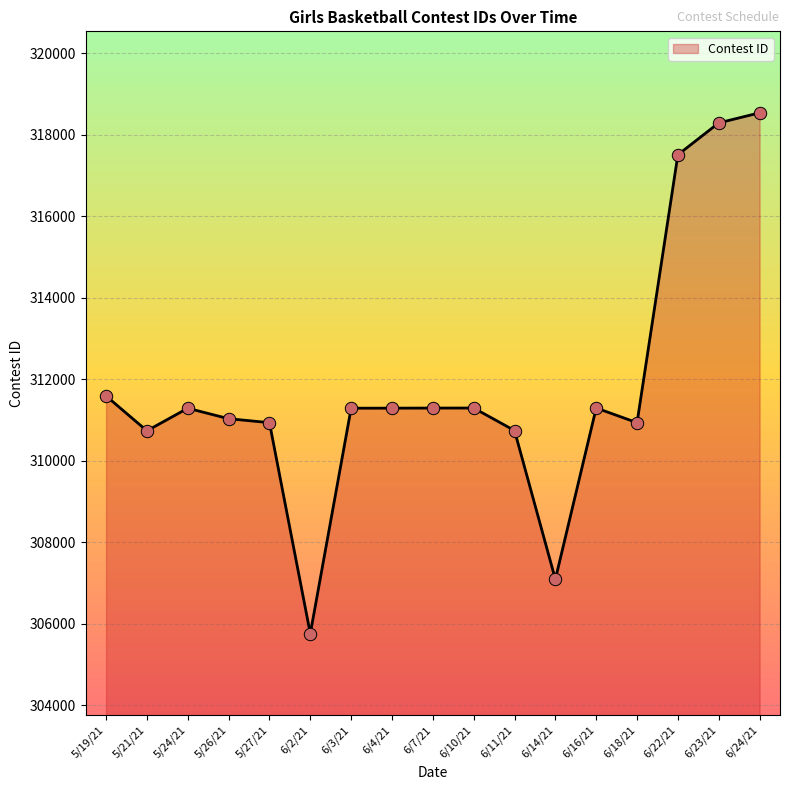

Approximately how many times larger is the value at 6/22/21 compared to 6/7/21?

1.0